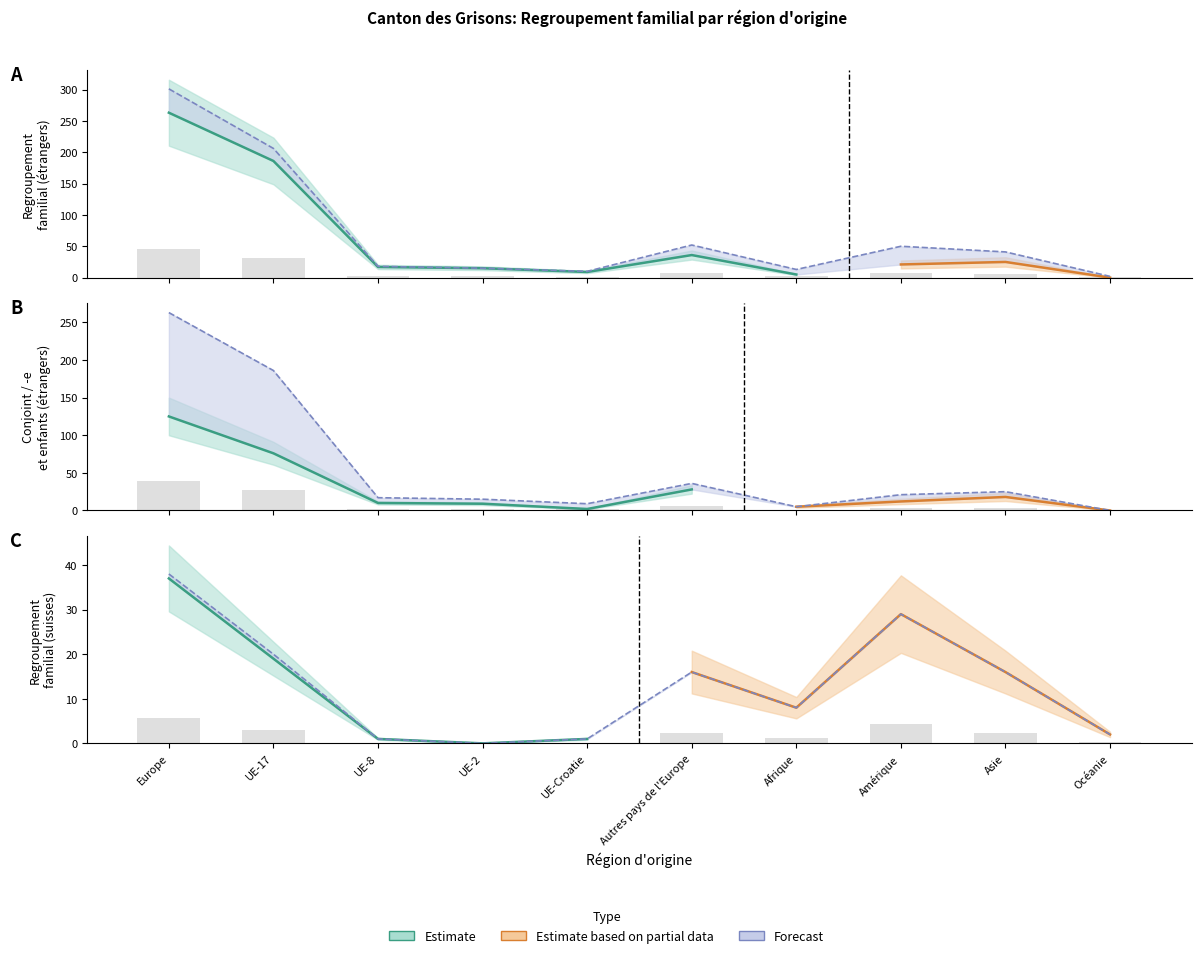

How many categories are shown in the chart?

10